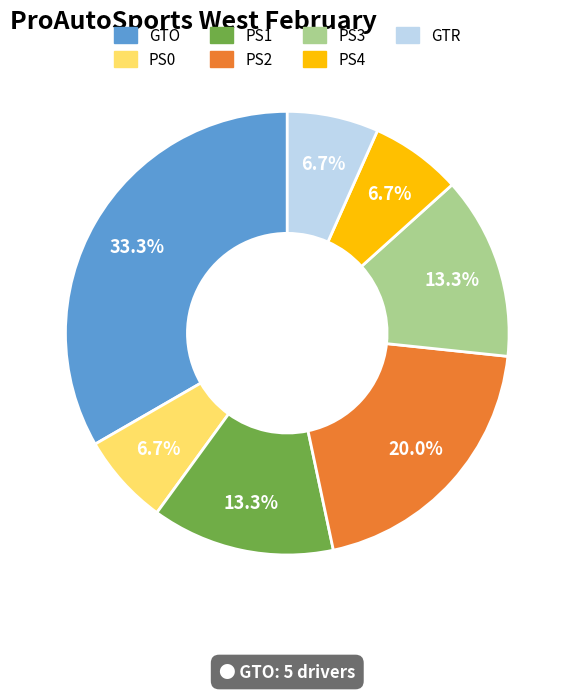

To the nearest percent, what is the combined percentage of GTR and PS4?

13%